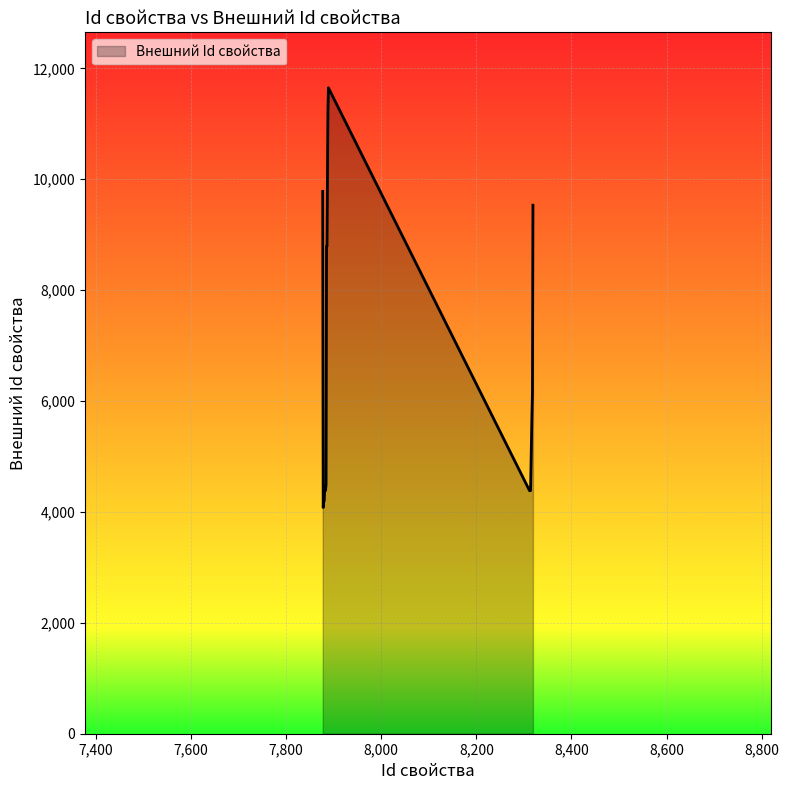

What is the greatest value displayed?

11650